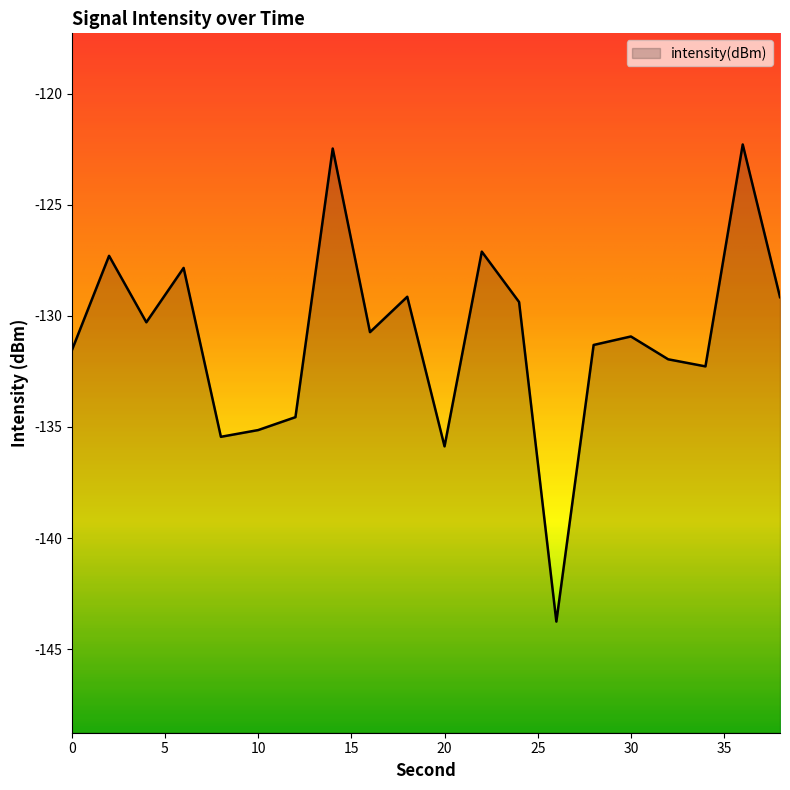

Which label corresponds to the largest value in the chart?

36